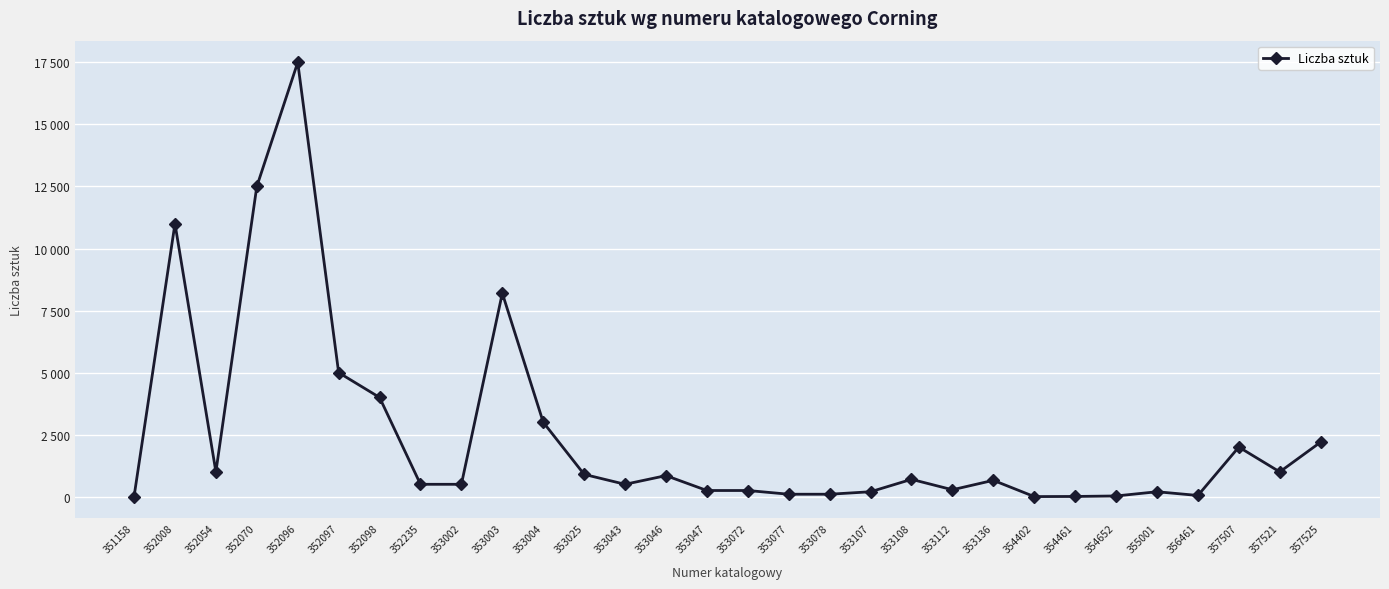

What is the average value?

2450